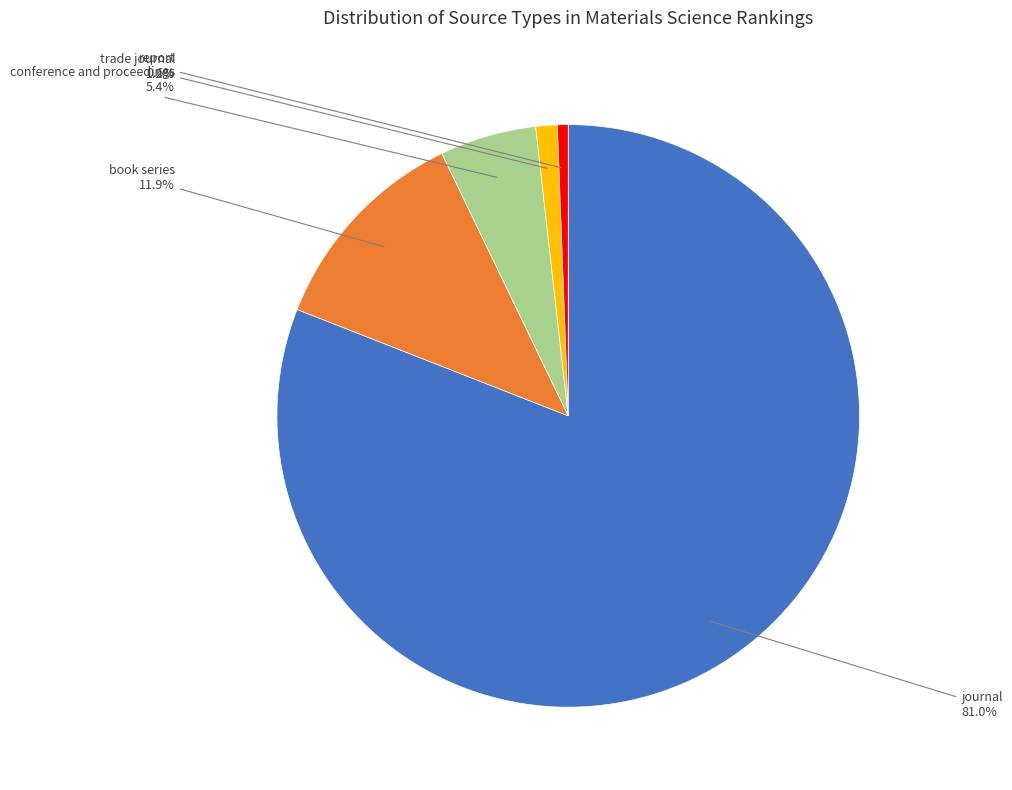

Does any single category account for the majority?

Yes